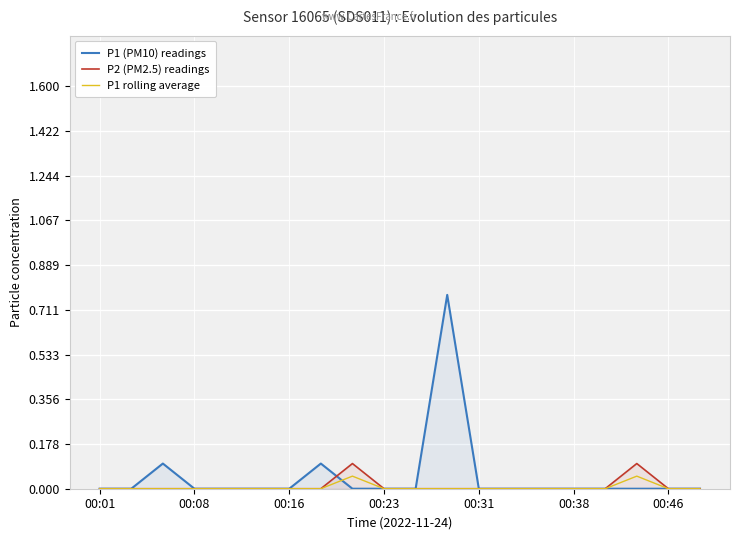

Which has a higher value, 16 or 8?

16